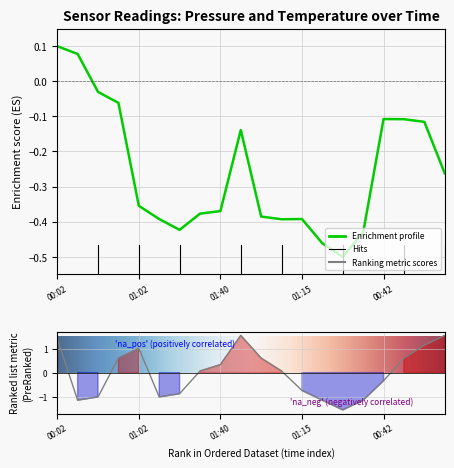

What is the minimum value for temperature?

-1.5